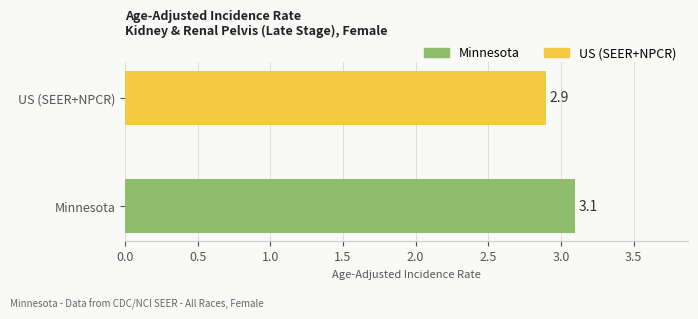

The chart shows a value of 4.0 at US (SEER+NPCR). True or false?

False